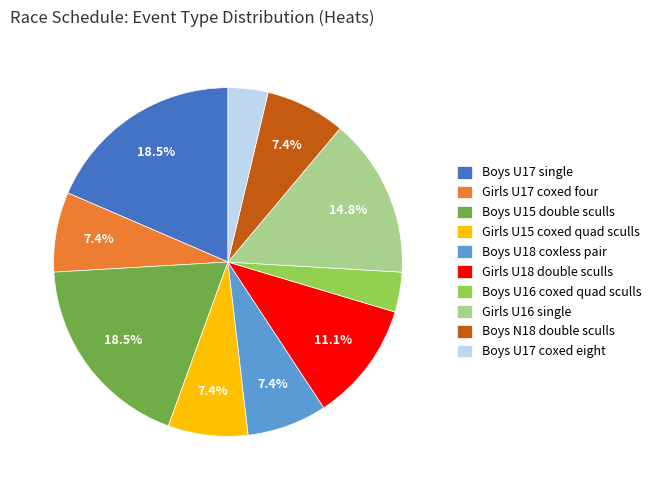

How many segments does this pie chart have?

10